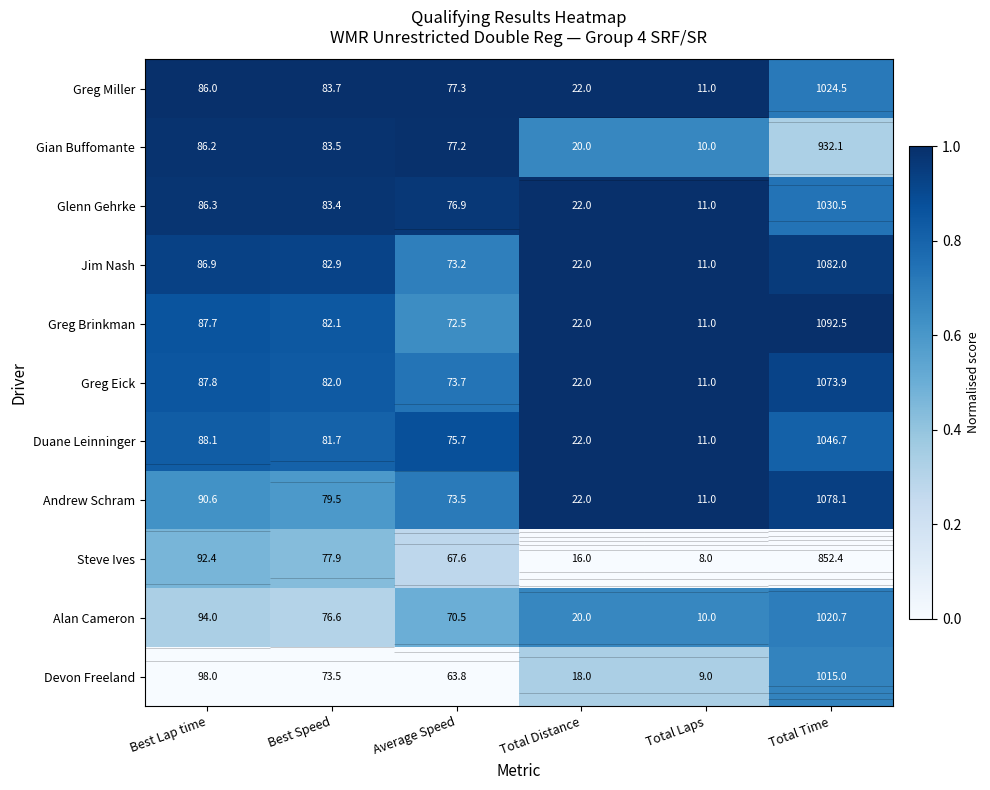

At how many categories does at least one series exceed 0?

6